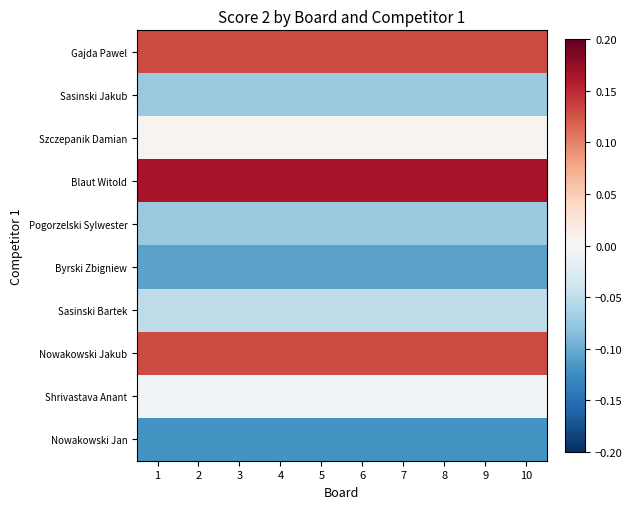

Reading right to left, list all the values displayed in this chart.

Gajda Pawel: 10=0.1	9=0.1	8=0.1	7=0.1	6=0.1	5=0.1	4=0.1	3=0.1	2=0.1	1=0.1
Sasinski Jakub: 10=-0.1	9=-0.1	8=-0.1	7=-0.1	6=-0.1	5=-0.1	4=-0.1	3=-0.1	2=-0.1	1=-0.1
Szczepanik Damian: 10=0.0	9=0.0	8=0.0	7=0.0	6=0.0	5=0.0	4=0.0	3=0.0	2=0.0	1=0.0
Blaut Witold: 10=0.2	9=0.2	8=0.2	7=0.2	6=0.2	5=0.2	4=0.2	3=0.2	2=0.2	1=0.2
Pogorzelski Sylwester: 10=-0.1	9=-0.1	8=-0.1	7=-0.1	6=-0.1	5=-0.1	4=-0.1	3=-0.1	2=-0.1	1=-0.1
Byrski Zbigniew: 10=-0.1	9=-0.1	8=-0.1	7=-0.1	6=-0.1	5=-0.1	4=-0.1	3=-0.1	2=-0.1	1=-0.1
Sasinski Bartek: 10=-0.1	9=-0.1	8=-0.1	7=-0.1	6=-0.1	5=-0.1	4=-0.1	3=-0.1	2=-0.1	1=-0.1
Nowakowski Jakub: 10=0.1	9=0.1	8=0.1	7=0.1	6=0.1	5=0.1	4=0.1	3=0.1	2=0.1	1=0.1
Shrivastava Anant: 10=-0.0	9=-0.0	8=-0.0	7=-0.0	6=-0.0	5=-0.0	4=-0.0	3=-0.0	2=-0.0	1=-0.0
Nowakowski Jan: 10=-0.1	9=-0.1	8=-0.1	7=-0.1	6=-0.1	5=-0.1	4=-0.1	3=-0.1	2=-0.1	1=-0.1